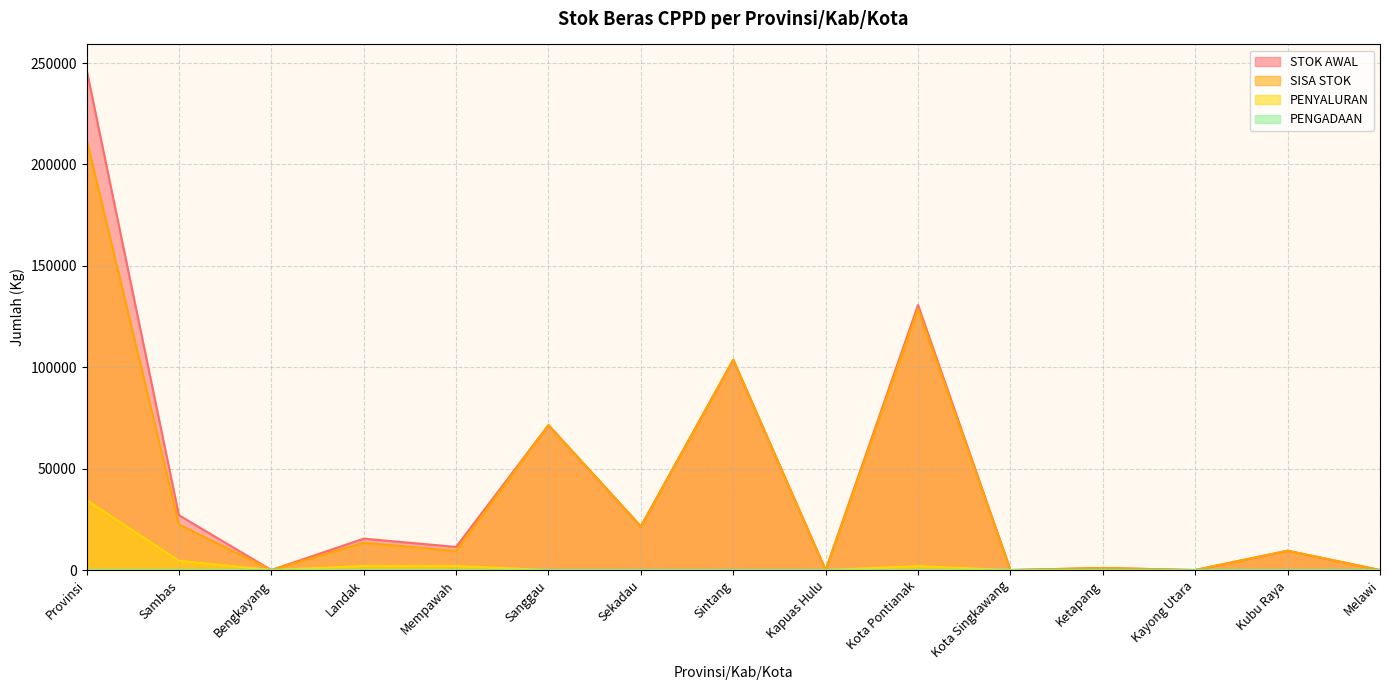

Is it true that PENYALURAN equals 0.0 at Sekadau?

True